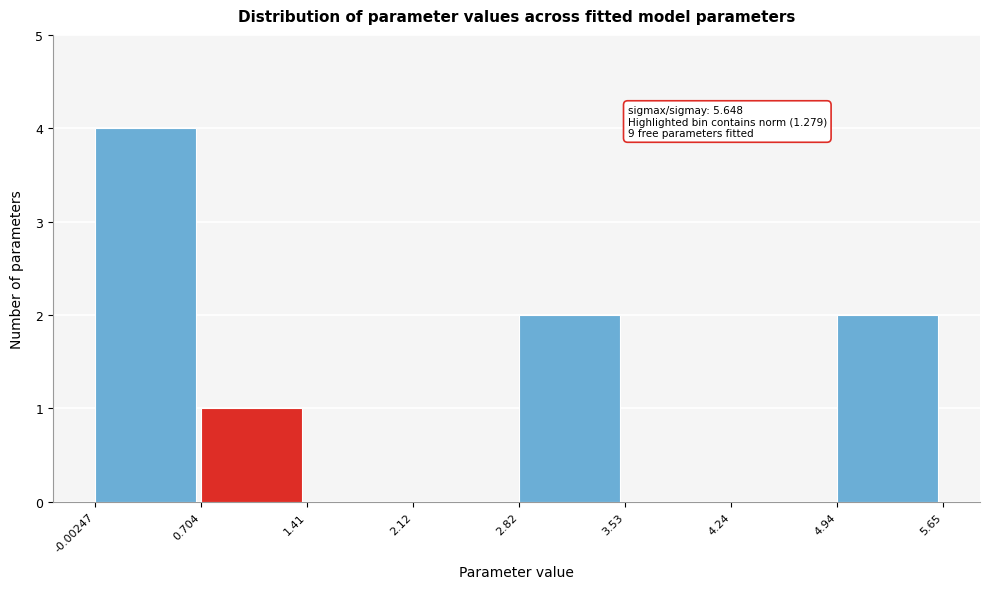

Which range on the x-axis has the tallest bar?

-0.00247 to 0.704